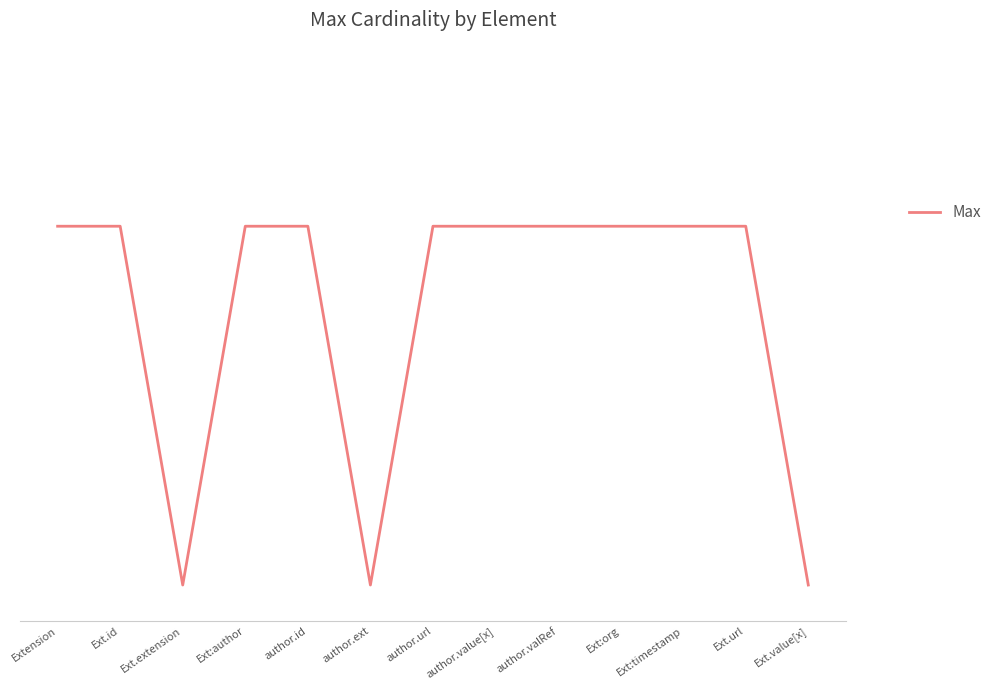

At which category does the chart reach its peak across all series?

Extension